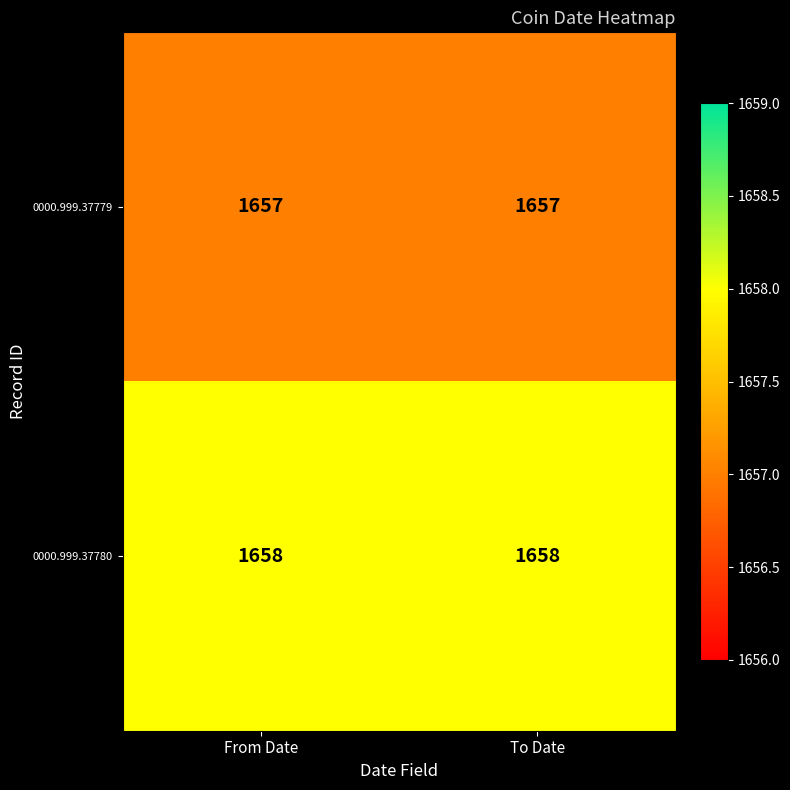

What is the total value across all series at From Date?

3315